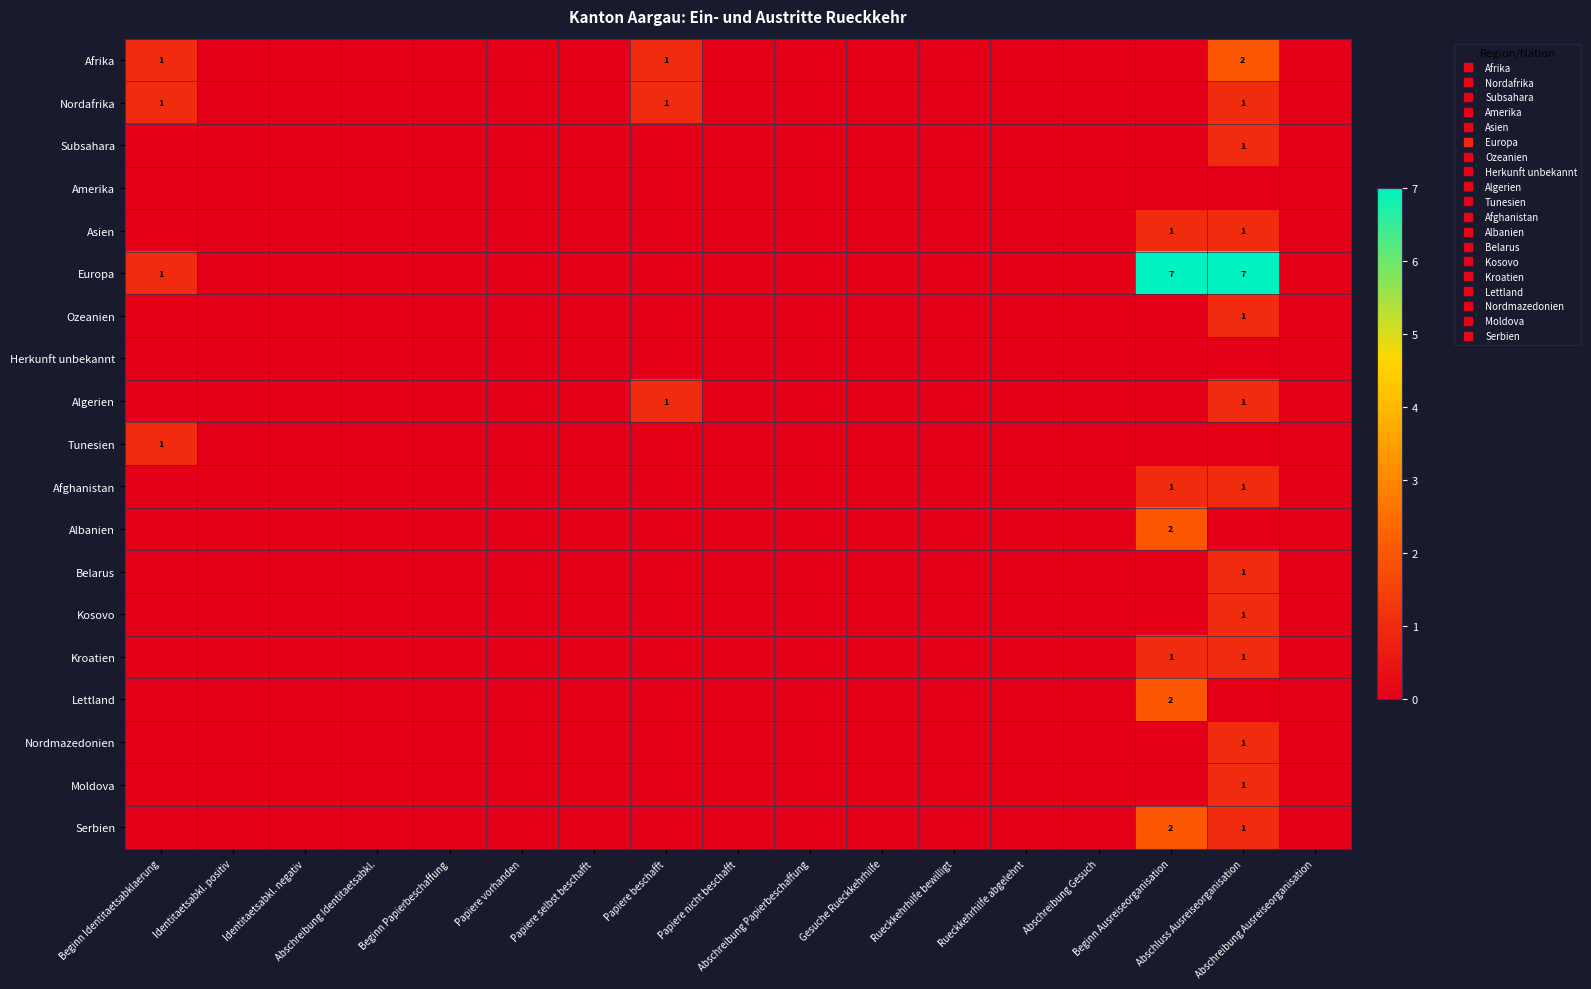

How many values in Kosovo are above zero?

1